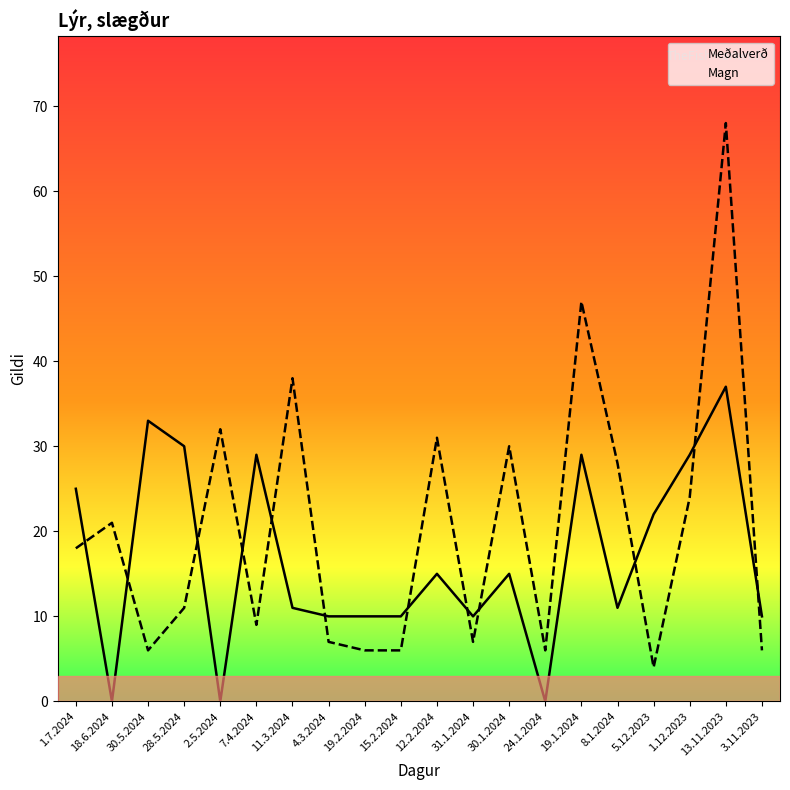

What position from the left is 1.12.2023?

18